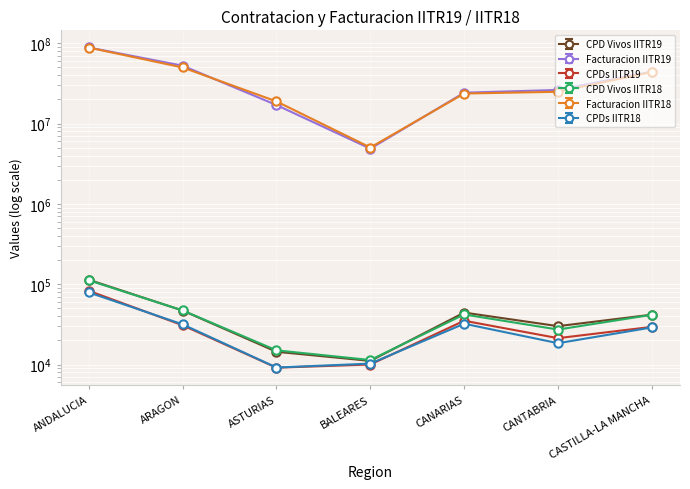

Which series changed the most between CANTABRIA and CASTILLA-LA MANCHA?

Facturacion IITR18